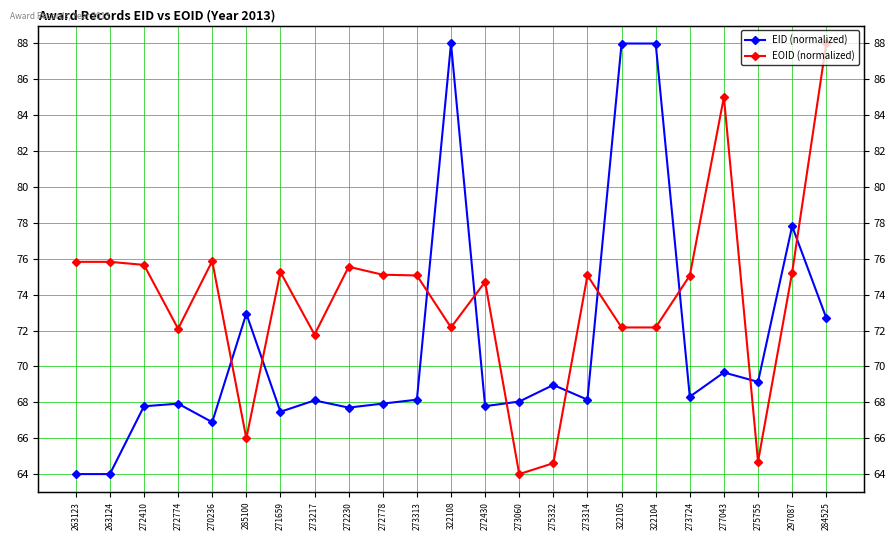

True or false: EID (normalized) has a value of 67.7 at 272230.

True